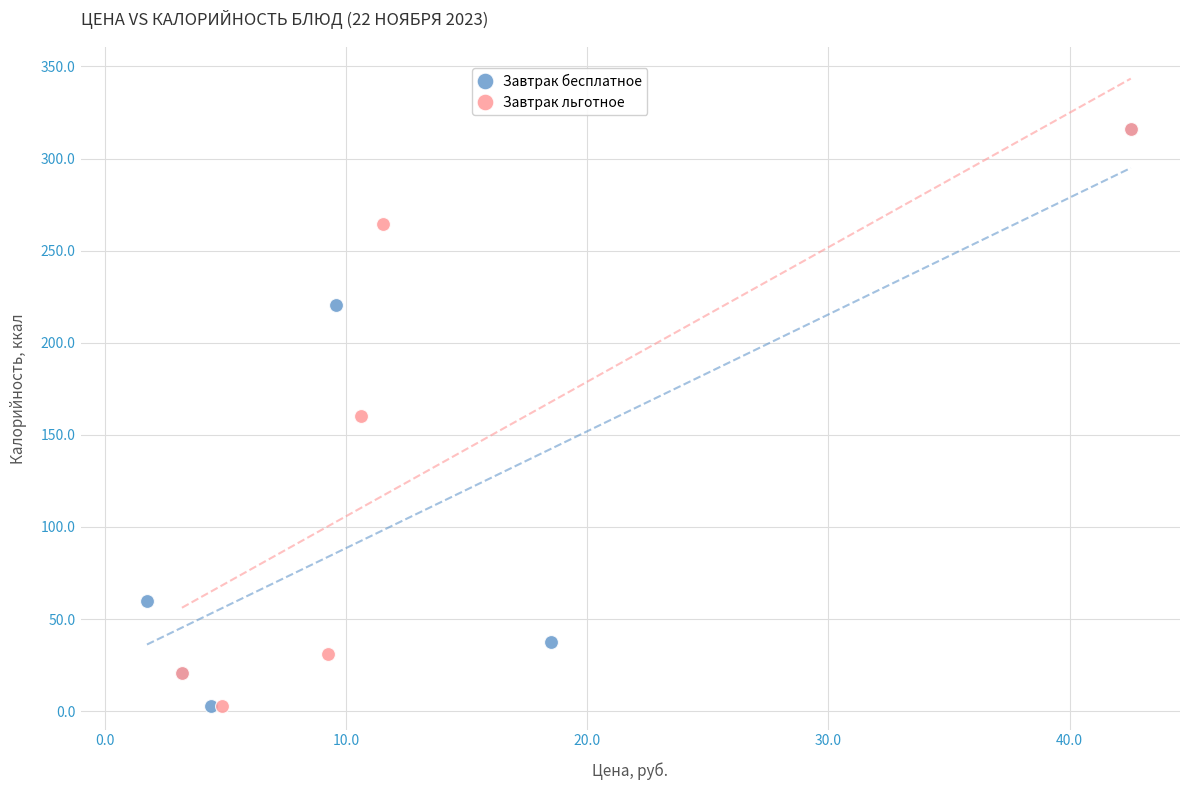

Which series has the widest spread of Y values?

Завтрак бесплатное